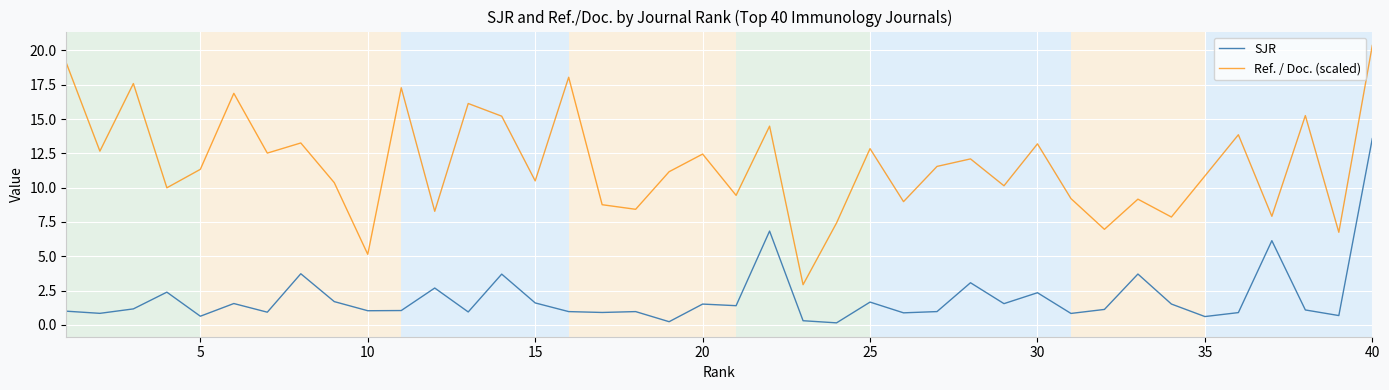

What is the maximum value shown in the chart?

20.4